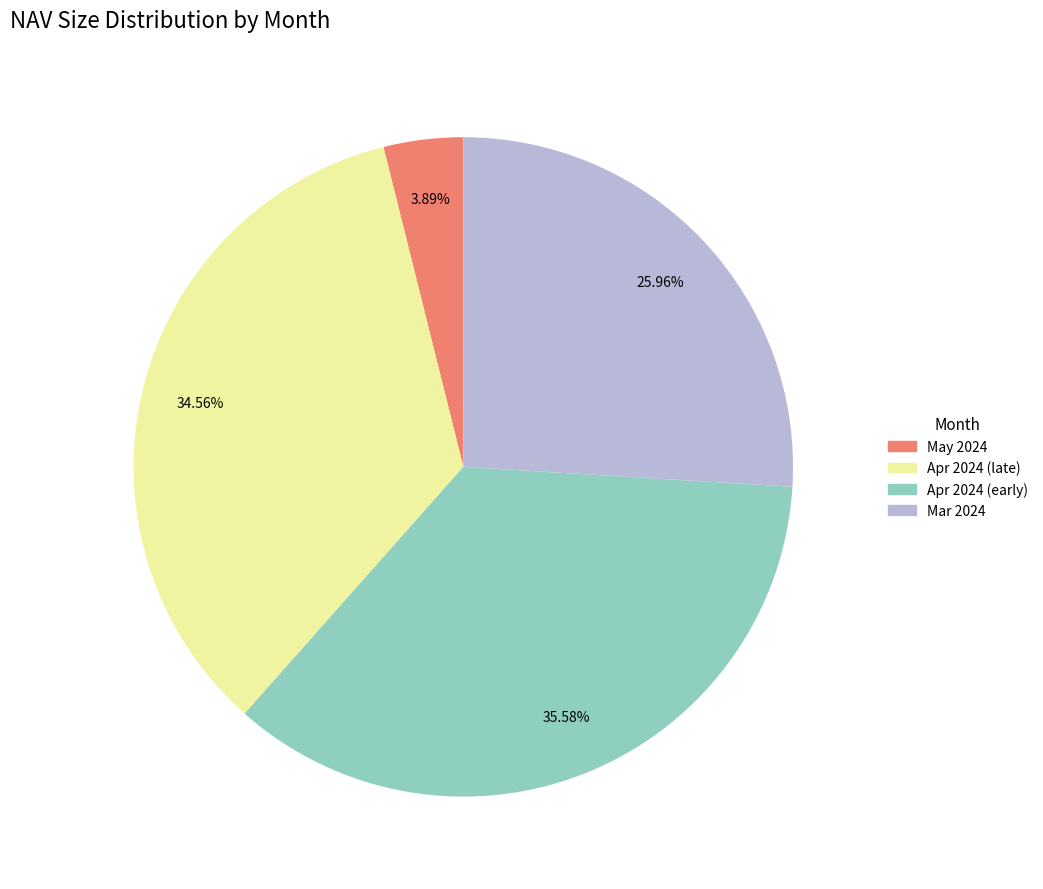

How many slices are in this pie chart?

4